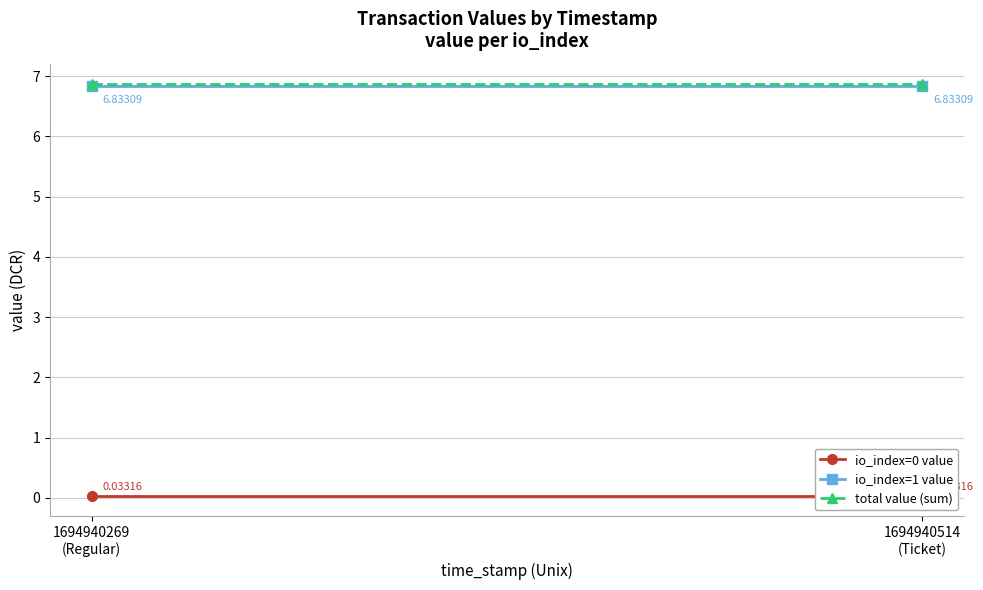

Between 1694940269
(Regular) and 1694940514
(Ticket), which is larger?

1694940269
(Regular)